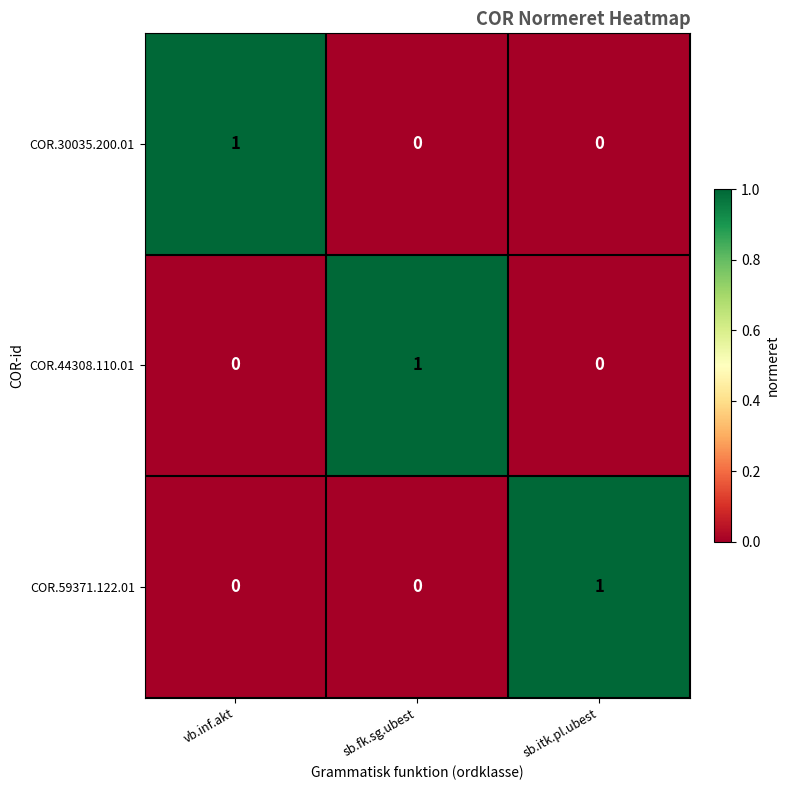

At which label does COR.59371.122.01 reach its peak?

sb.itk.pl.ubest